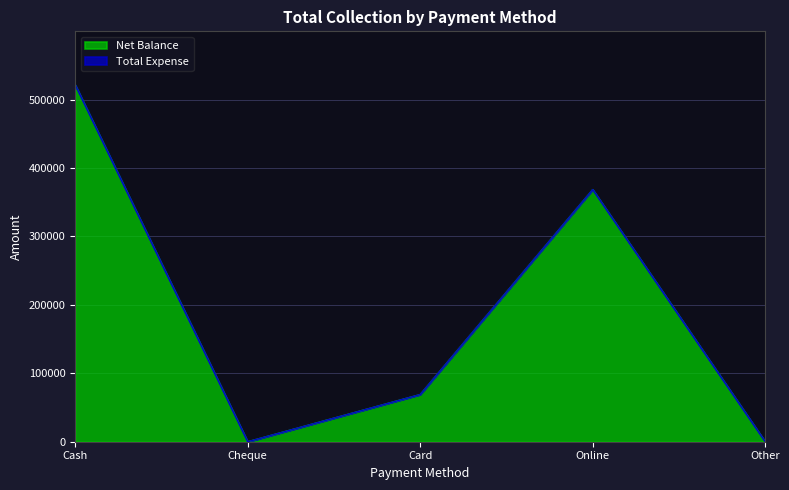

Read the value at Online, to the nearest 50.

368500